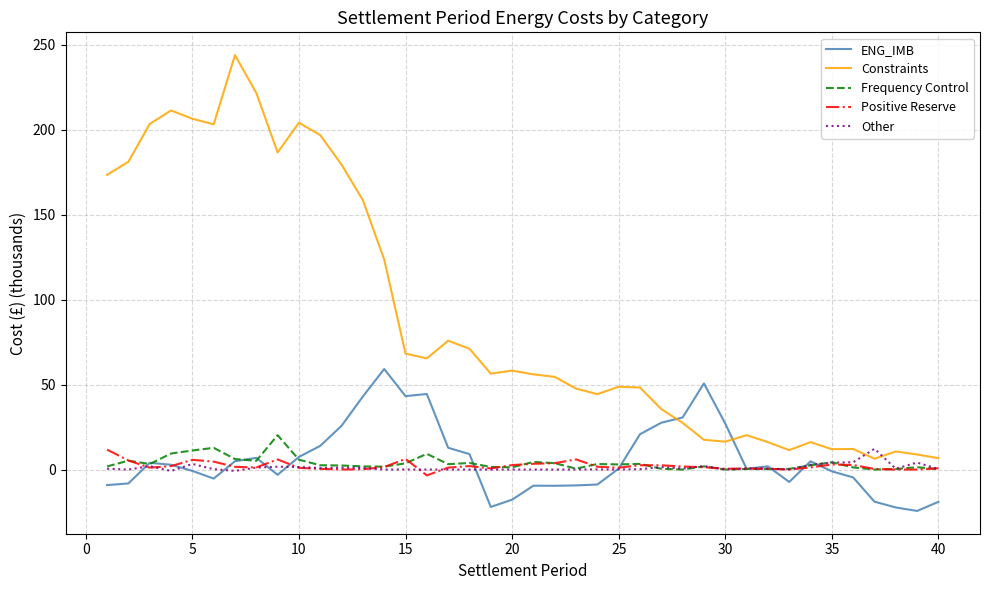

Which series has the largest total across all categories?

Constraints